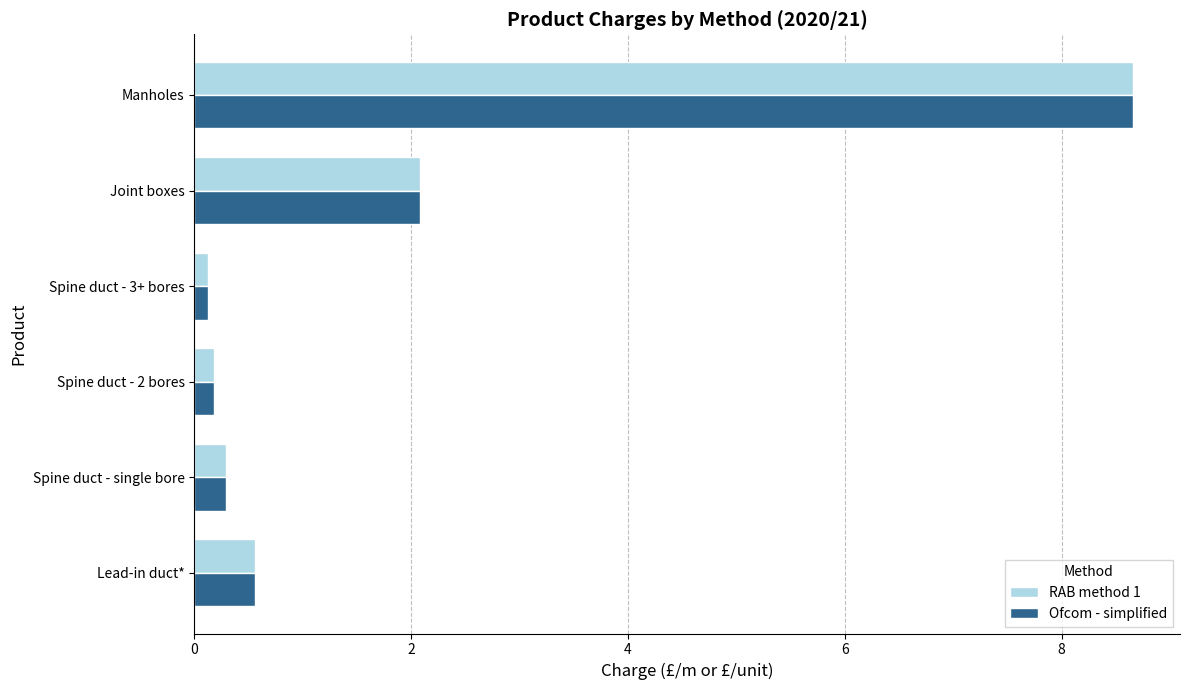

At which category is the sum across all series the highest?

Manholes